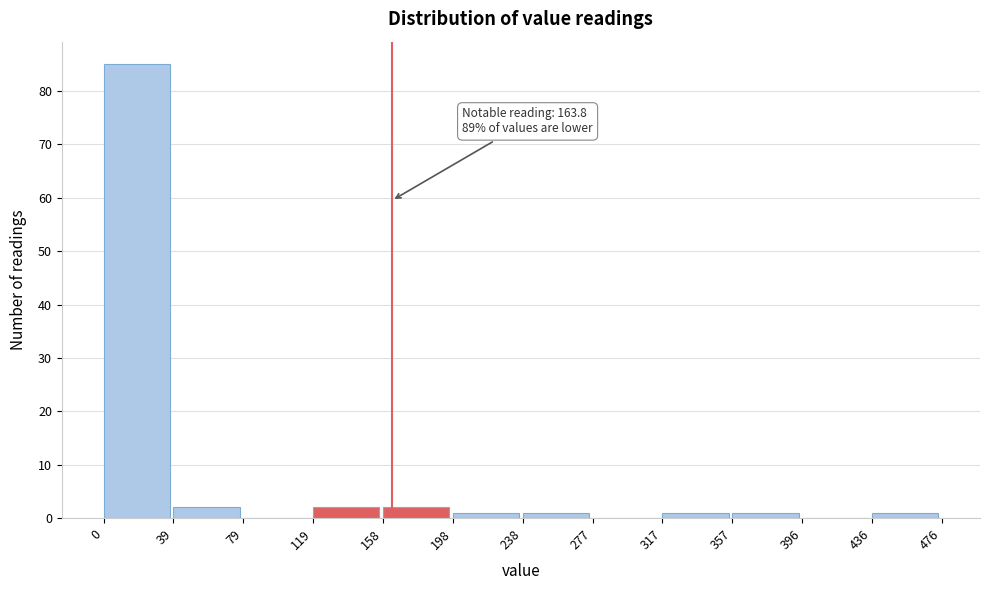

Over which range of the x-axis is the bar tallest?

0 to 39